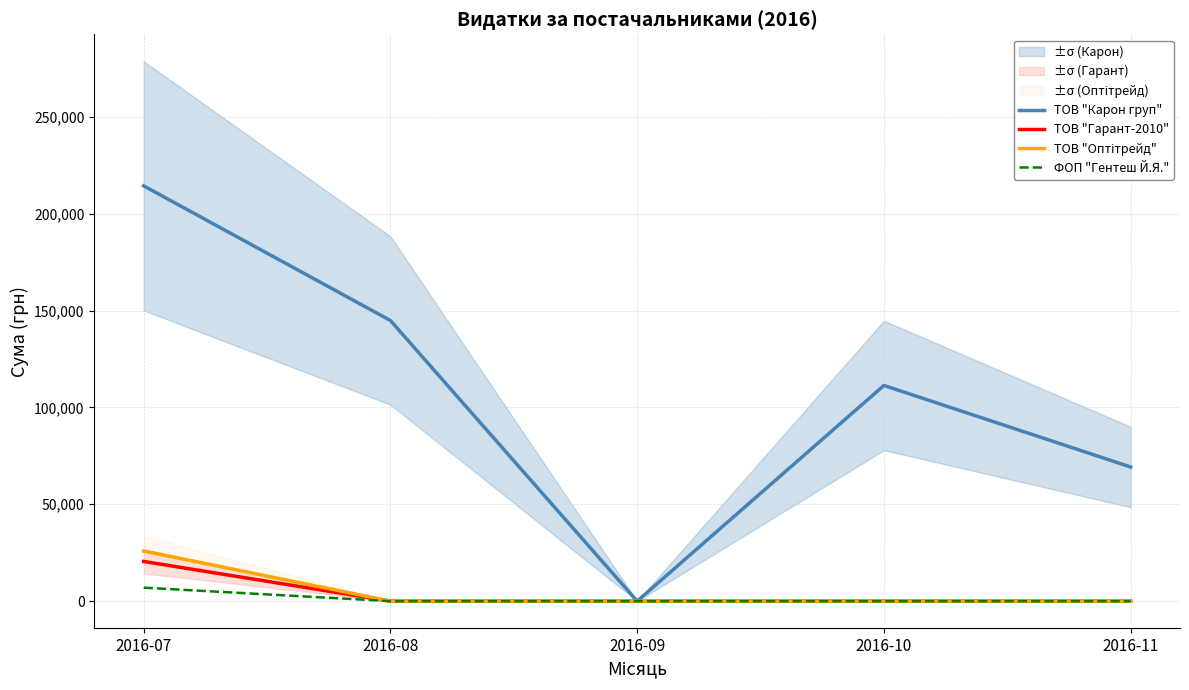

True or false: ФОП "Гентеш Й.Я." has a value of 4074.9 at 2016-07.

False